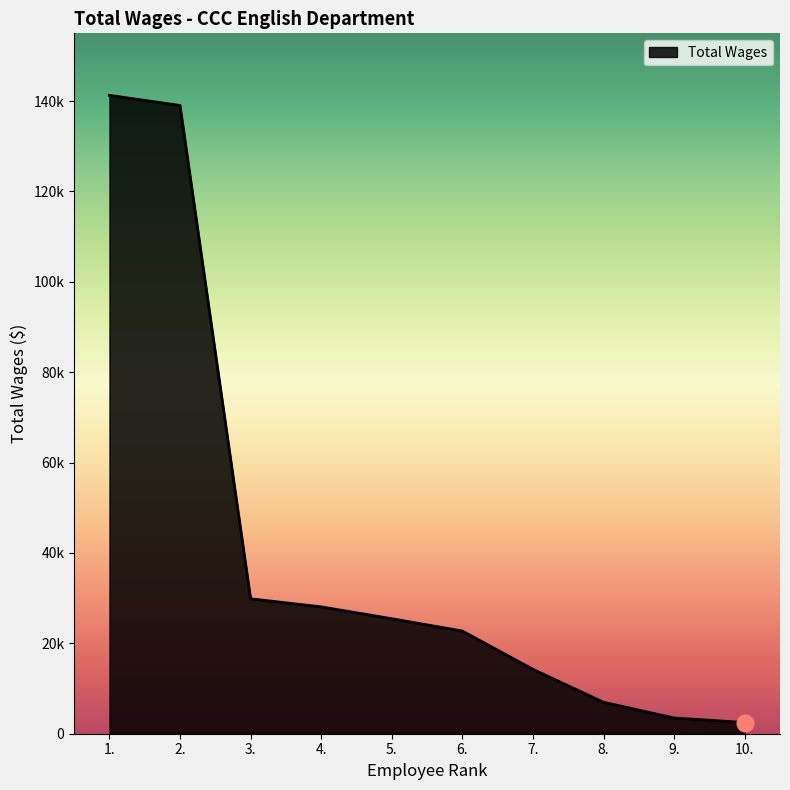

True or false: there are more than 2 points higher than both neighbors.

False